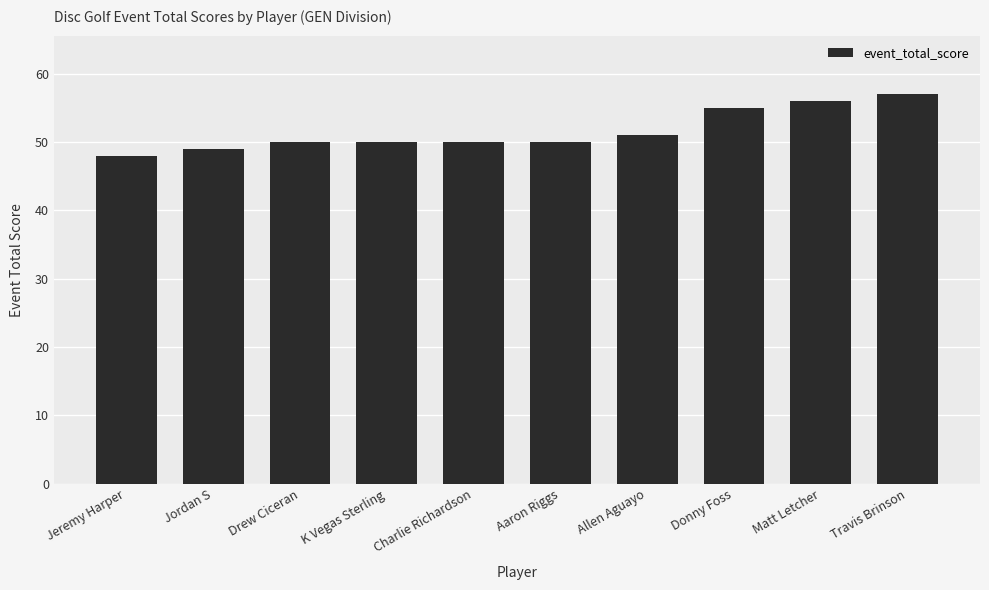

True or false: the data shows 32 at Charlie Richardson.

False